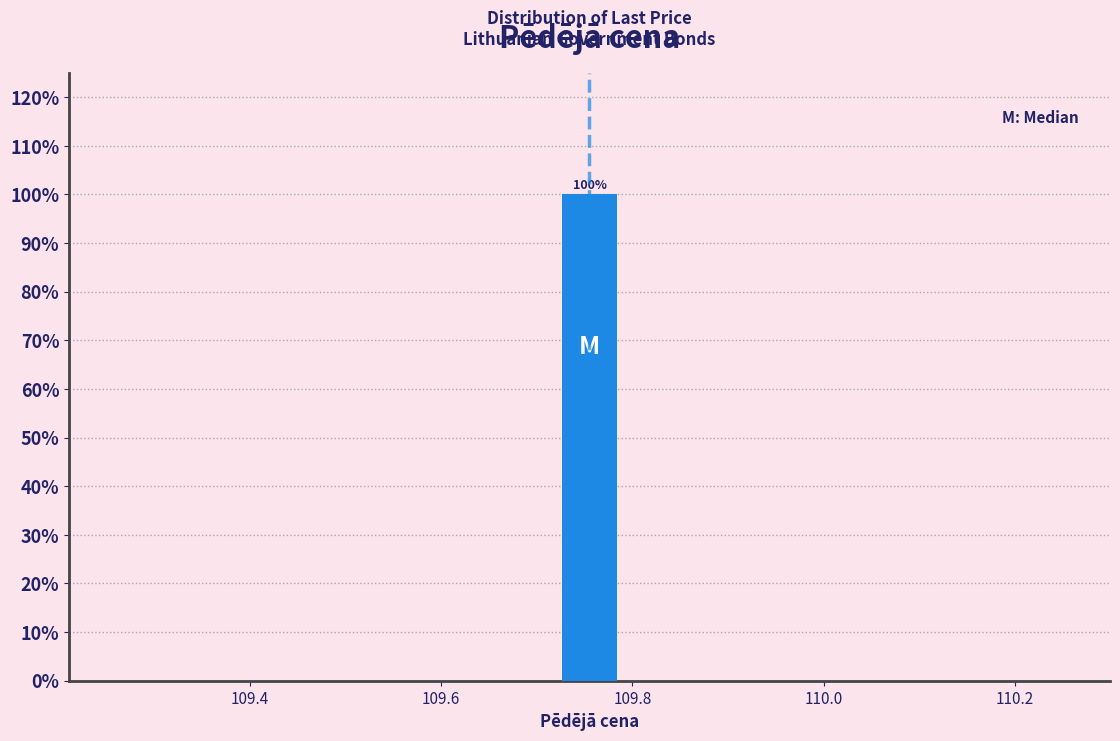

Read against the x-axis, roughly where is the centre of the tallest bar?

109.76